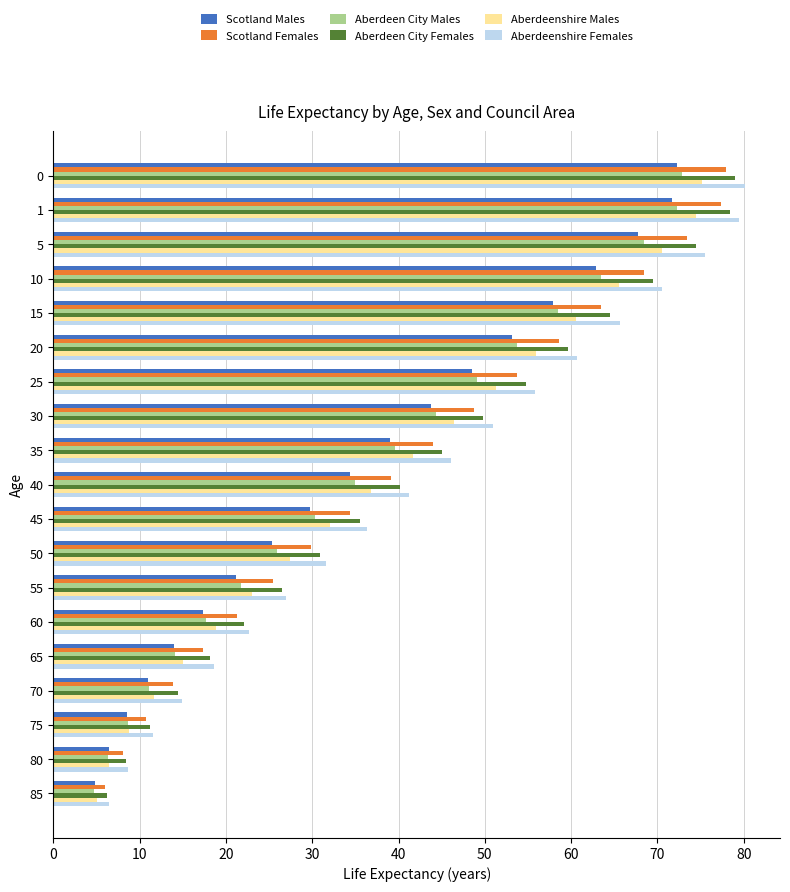

Which series has the widest spread of values?

Aberdeenshire Females